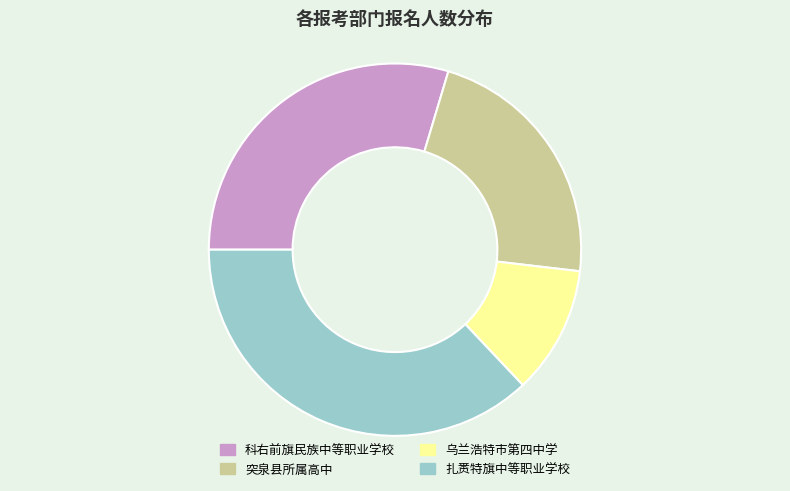

True or false: 扎赉特旗中等职业学校 accounts for 37% of the total.

True